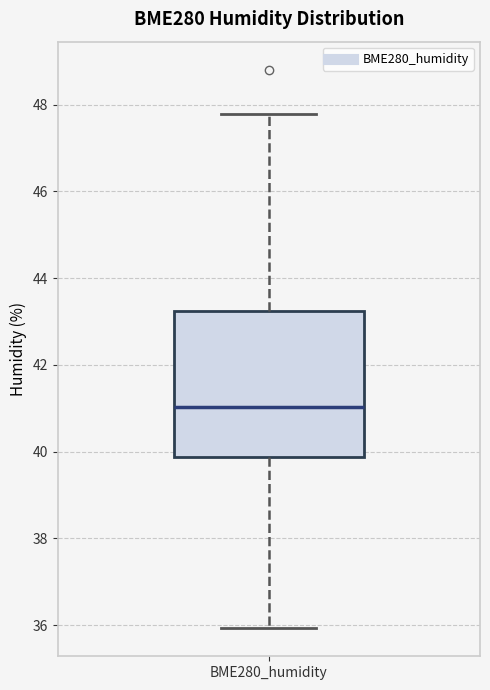

Where does the median line of the box for BME280_humidity sit on the y-axis? The values are not printed on the chart, so give them approximately, as read against the axis.

41.0